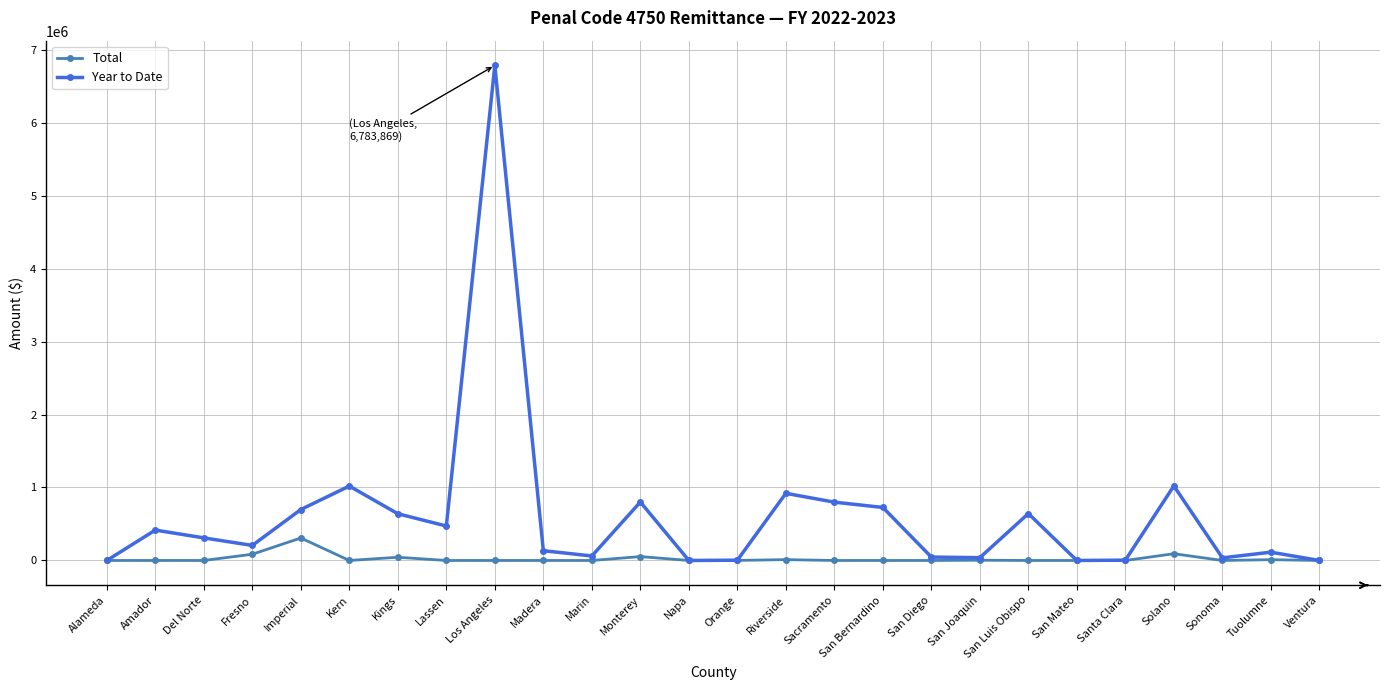

What is the label of the 25th point from the left?

Tuolumne